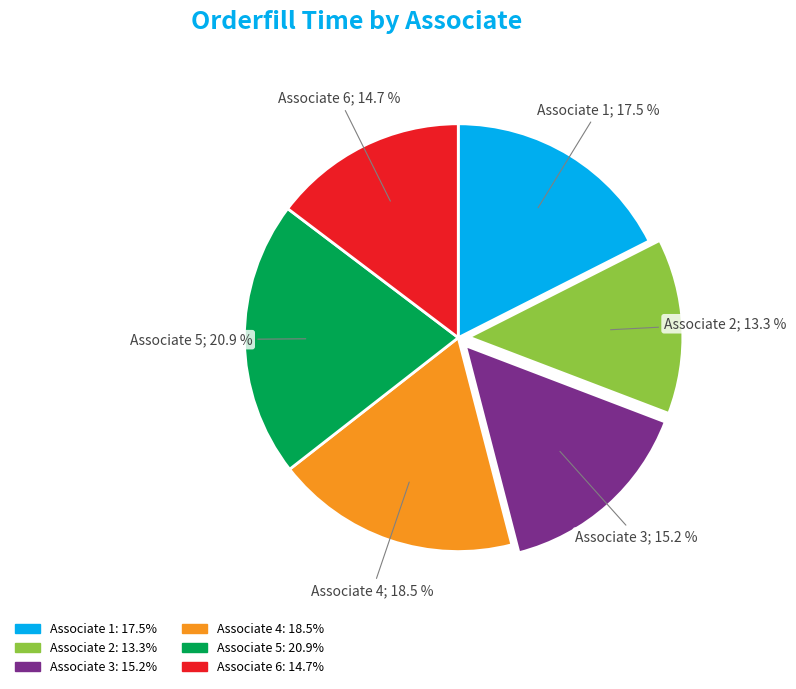

What percentage is NOT represented by Associate 1: 17.5%?

82.5%